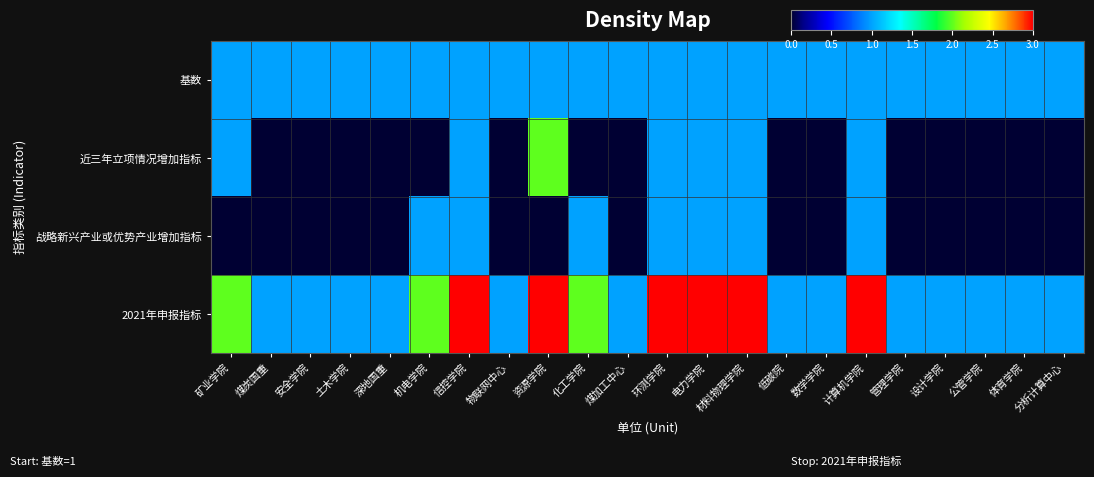

What is the greatest value displayed?

3